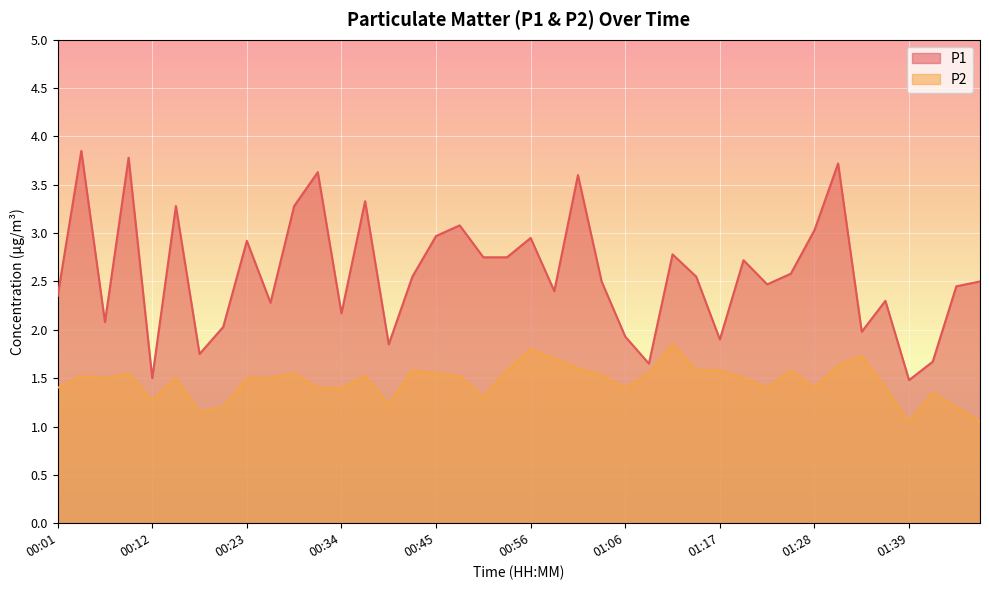

Reading left to right, what are all the values shown in this chart?

P1: 00:01=2.4	00:03=3.9	00:06=2.1	00:09=3.8	00:12=1.5	00:14=3.3	00:17=1.8	00:20=2.0	00:23=2.9	00:25=2.3	00:28=3.3	00:31=3.6	00:34=2.2	00:36=3.3	00:39=1.9	00:42=2.5	00:45=3.0	00:47=3.1	00:50=2.8	00:53=2.8	00:56=3.0	00:58=2.4	01:01=3.6	01:04=2.5	01:06=1.9	01:09=1.6	01:12=2.8	01:15=2.5	01:17=1.9	01:20=2.7	01:23=2.5	01:26=2.6	01:28=3.0	01:31=3.7	01:34=2.0	01:37=2.3	01:39=1.5	01:42=1.7	01:48=2.5	01:50=2.5
P2: 00:01=1.4	00:03=1.5	00:06=1.5	00:09=1.6	00:12=1.3	00:14=1.5	00:17=1.1	00:20=1.2	00:23=1.5	00:25=1.5	00:28=1.6	00:31=1.4	00:34=1.4	00:36=1.5	00:39=1.2	00:42=1.6	00:45=1.6	00:47=1.5	00:50=1.3	00:53=1.6	00:56=1.8	00:58=1.7	01:01=1.6	01:04=1.5	01:06=1.4	01:09=1.6	01:12=1.9	01:15=1.6	01:17=1.6	01:20=1.5	01:23=1.4	01:26=1.6	01:28=1.4	01:31=1.6	01:34=1.7	01:37=1.4	01:39=1.1	01:42=1.4	01:48=1.2	01:50=1.1